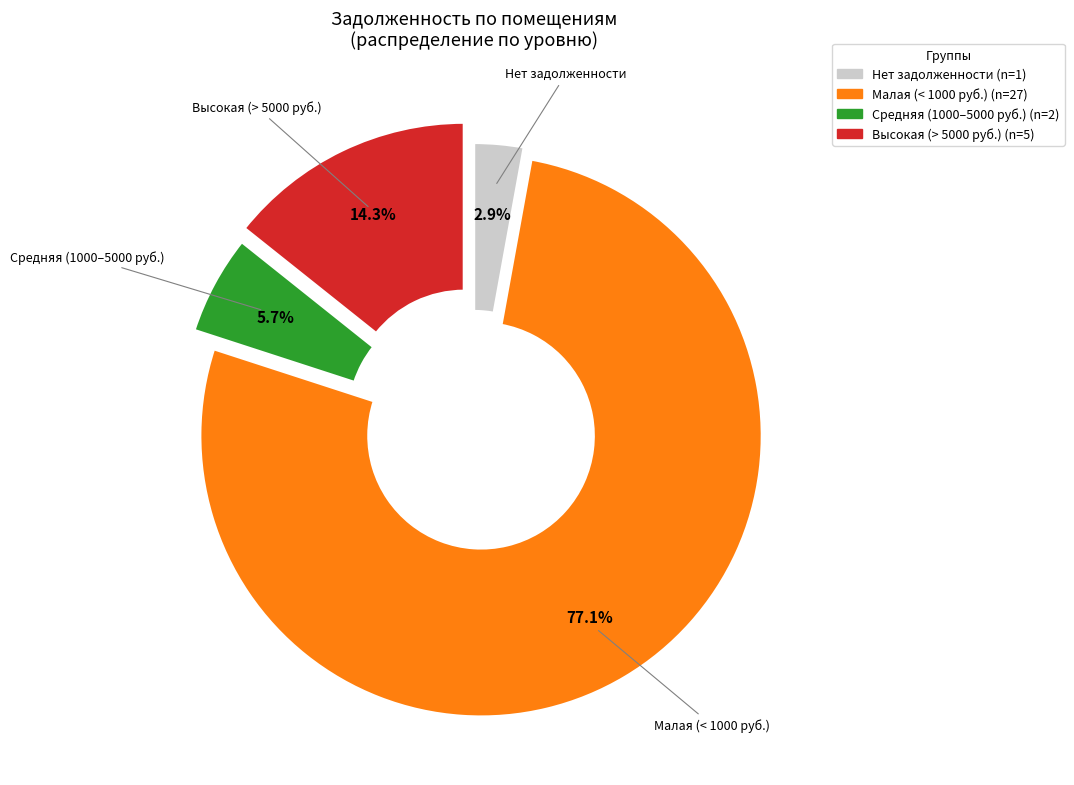

Is there any slice that represents more than half of the pie?

Yes